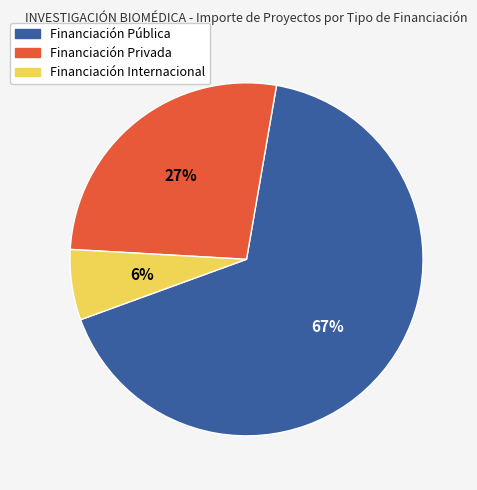

Is it true that Financiación Internacional is 12% of the pie?

False